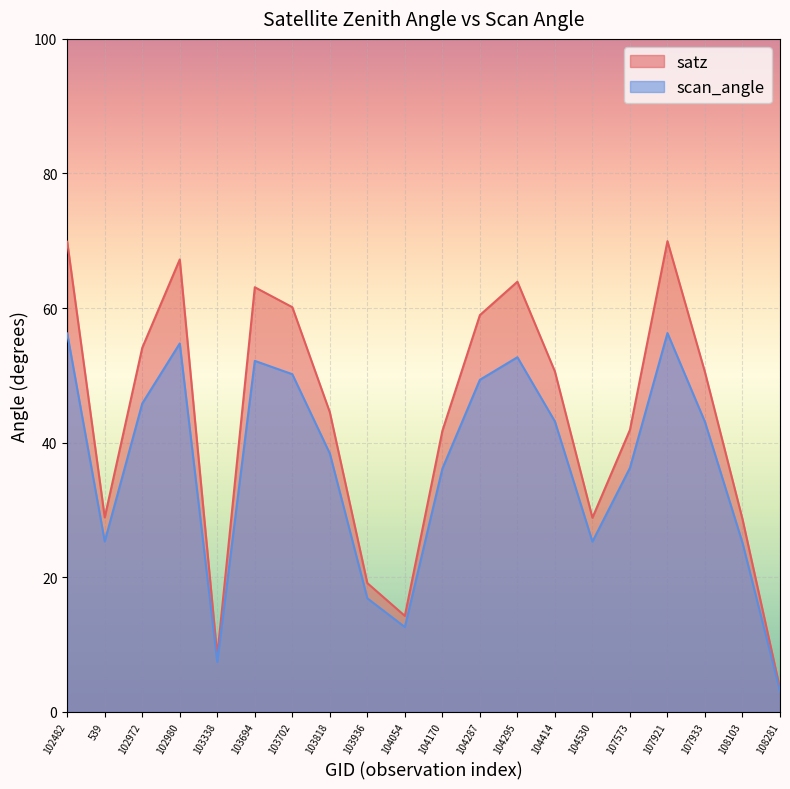

How many data points in scan_angle are above 43?

10